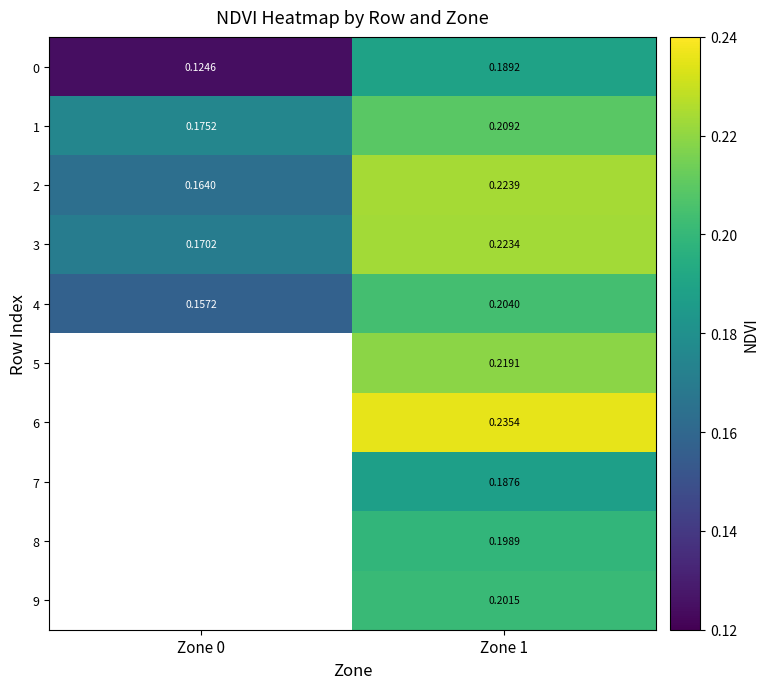

At how many categories does at least one series exceed 0?

2